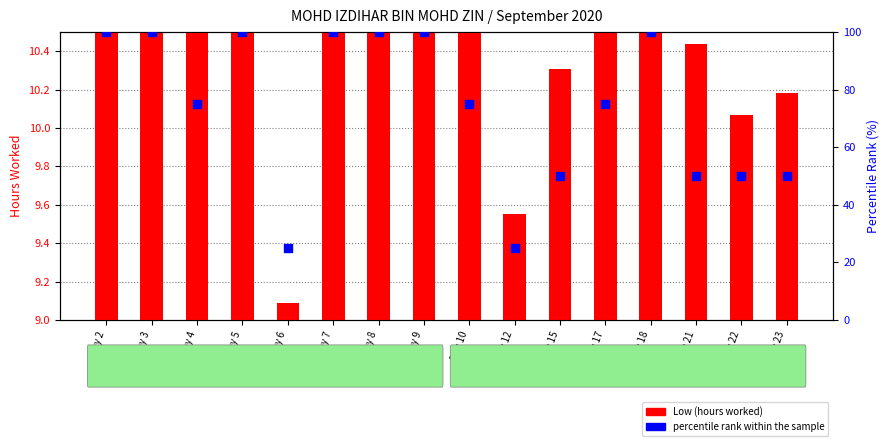

What are all the series names shown in the legend?

Low (hours worked), percentile rank within the sample